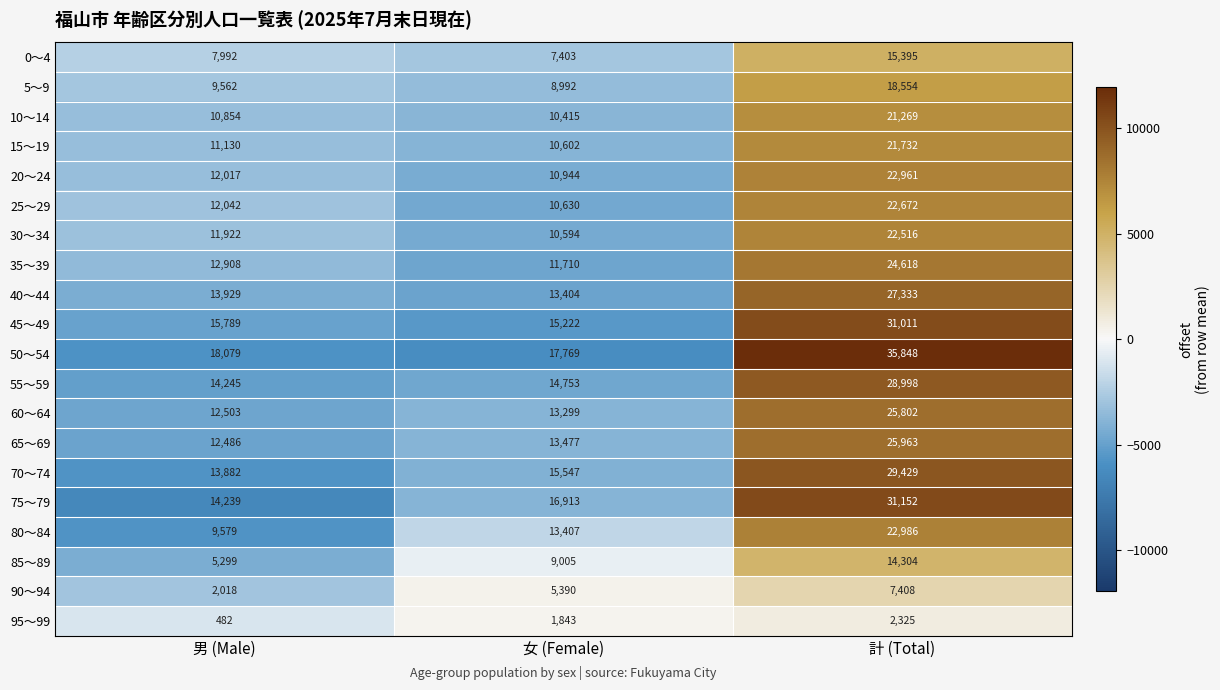

Rank the categories by 50～54 value from lowest to highest.

女 (Female), 男 (Male), 計 (Total)